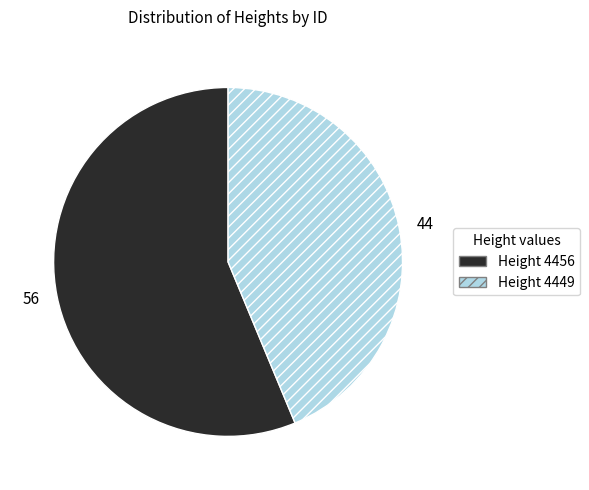

Is there any slice that represents more than half of the pie?

Yes